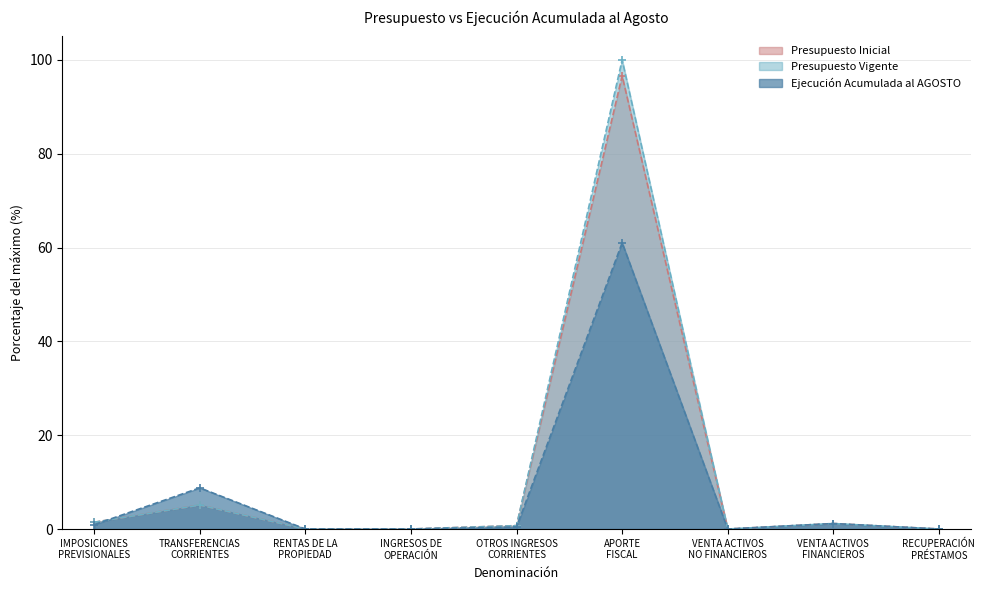

Is the value of Ejecución Acumulada al AGOSTO at OTROS INGRESOS
CORRIENTES greater than the value of Presupuesto Vigente at TRANSFERENCIAS
CORRIENTES?

No